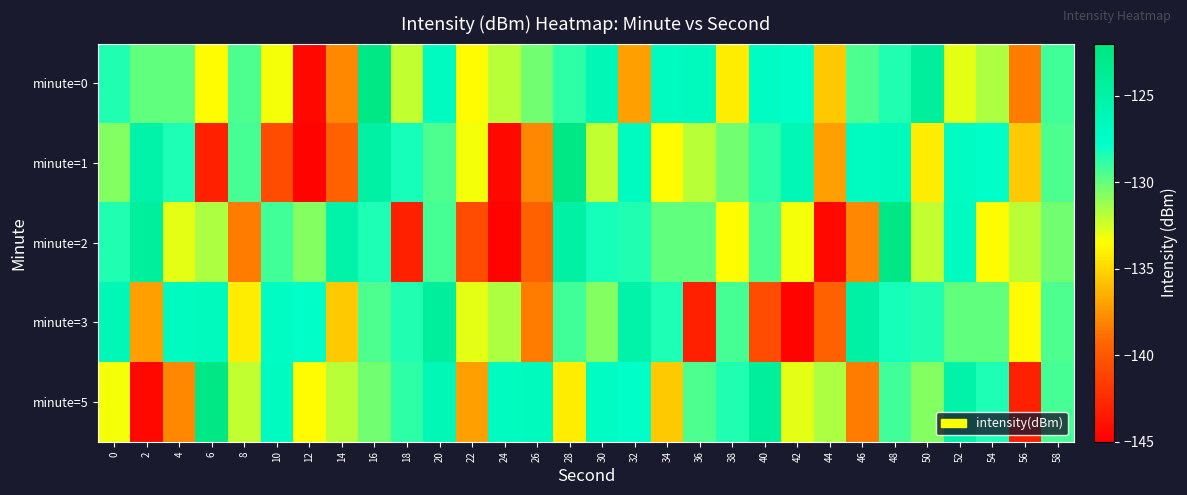

Reading left to right, extract all data points from this chart.

minute=0: 0=-128.5	2=-130.0	4=-129.9	6=-133.7	8=-129.5	10=-133.3	12=-144.5	14=-137.9	16=-122.6	18=-132.1	20=-127.0	22=-133.6	24=-132.0	26=-130.3	28=-128.8	30=-126.1	32=-137.1	34=-127.0	36=-126.6	38=-134.2	40=-127.2	42=-127.6	44=-135.5	46=-129.5	48=-128.5	50=-124.2	52=-132.9	54=-131.6	56=-138.4	58=-129.2
minute=1: 0=-130.8	2=-125.1	4=-128.5	6=-143.2	8=-129.3	10=-140.6	12=-144.8	14=-139.5	16=-124.8	18=-128.3	20=-129.5	22=-133.3	24=-144.5	26=-137.9	28=-122.6	30=-132.1	32=-127.0	34=-133.6	36=-132.0	38=-130.3	40=-128.8	42=-126.1	44=-137.1	46=-127.0	48=-126.6	50=-134.2	52=-127.2	54=-127.6	56=-135.5	58=-129.5
minute=2: 0=-128.5	2=-124.2	4=-132.9	6=-131.6	8=-138.4	10=-129.2	12=-130.8	14=-125.1	16=-128.5	18=-143.2	20=-129.3	22=-140.6	24=-144.8	26=-139.5	28=-124.8	30=-128.3	32=-128.5	34=-130.0	36=-129.9	38=-133.7	40=-129.5	42=-133.3	44=-144.5	46=-137.9	48=-122.6	50=-132.1	52=-127.0	54=-133.6	56=-132.0	58=-130.3
minute=3: 0=-126.1	2=-137.1	4=-127.0	6=-126.6	8=-134.2	10=-127.2	12=-127.6	14=-135.5	16=-129.5	18=-128.5	20=-124.2	22=-132.9	24=-131.6	26=-138.4	28=-129.2	30=-130.8	32=-125.1	34=-128.5	36=-143.2	38=-129.3	40=-140.6	42=-144.8	44=-139.5	46=-124.8	48=-128.3	50=-128.5	52=-130.0	54=-129.9	56=-133.7	58=-129.5
minute=5: 0=-133.3	2=-144.5	4=-137.9	6=-122.6	8=-132.1	10=-127.0	12=-133.6	14=-132.0	16=-130.3	18=-128.8	20=-126.1	22=-137.1	24=-127.0	26=-126.6	28=-134.2	30=-127.2	32=-127.6	34=-135.5	36=-129.5	38=-128.5	40=-124.2	42=-132.9	44=-131.6	46=-138.4	48=-129.2	50=-130.8	52=-125.1	54=-128.5	56=-143.2	58=-129.3